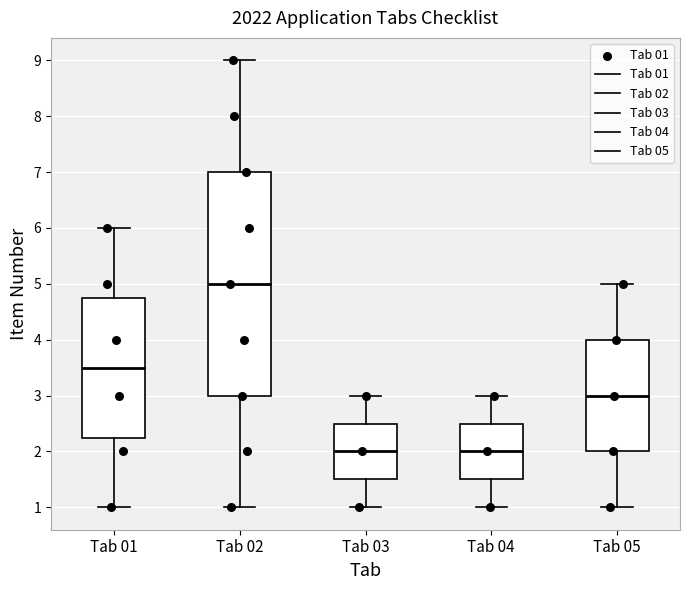

Which box is the tallest, from its lower edge to its upper edge?

Tab 02